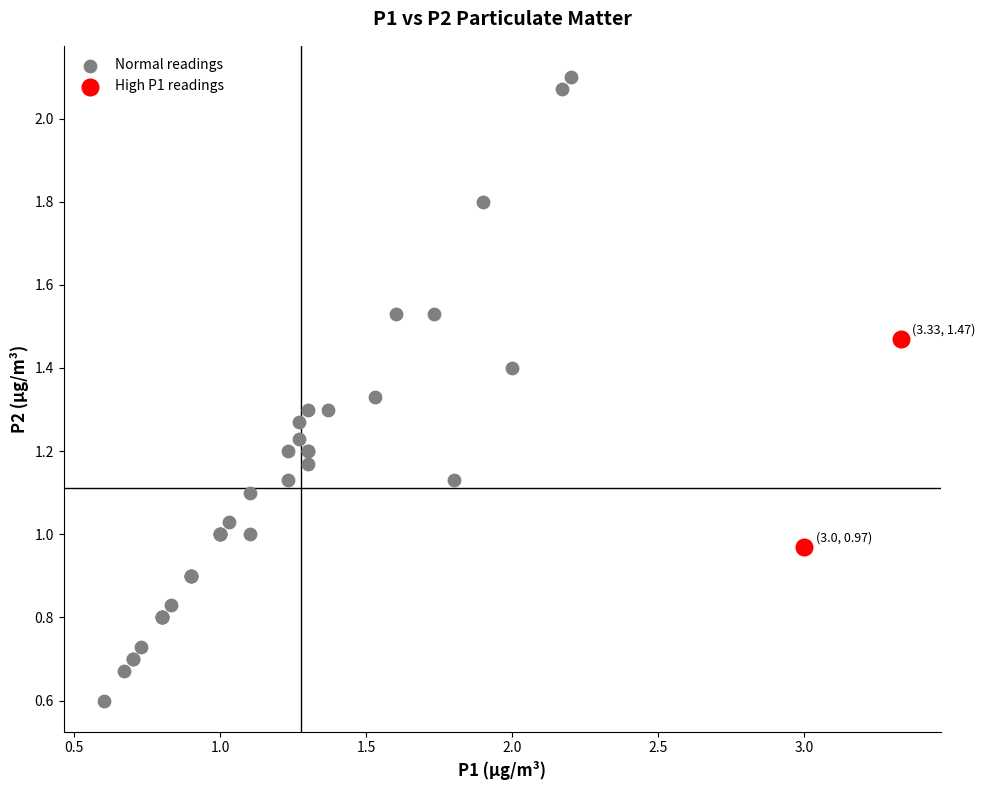

What are all the series names shown in the legend?

Normal readings, High P1 readings